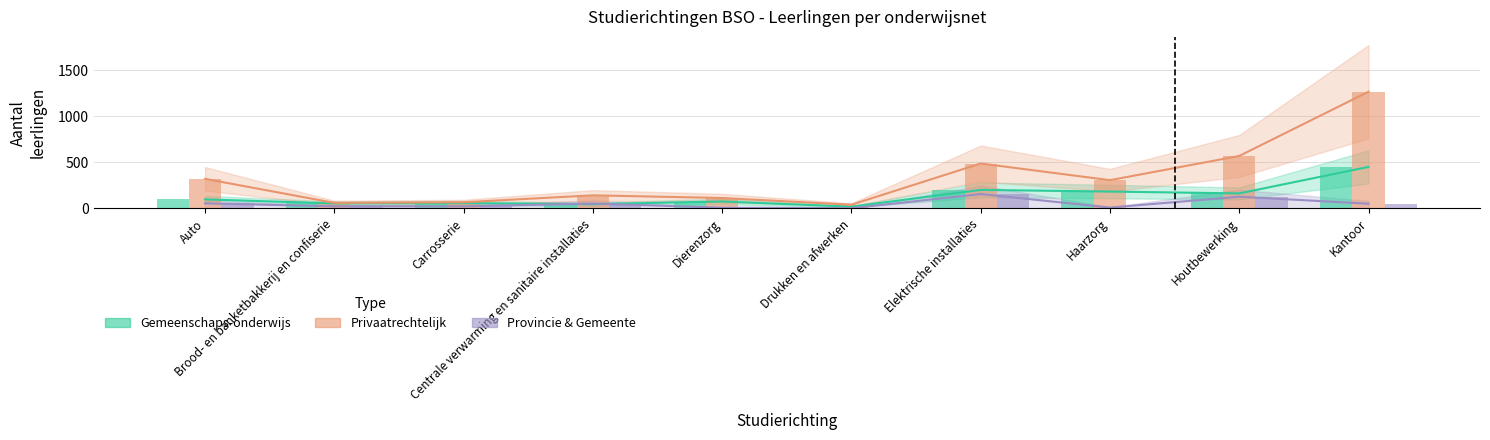

What is the label of the 5th bar from the right?

Drukken en afwerken